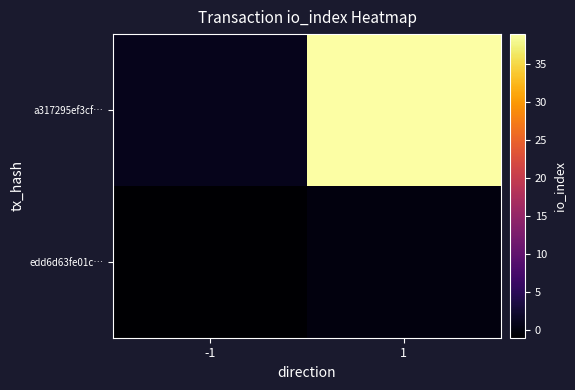

Reading right to left, list all the values displayed in this chart.

edd6d63fe01c…: 1=0	-1=-1
a317295ef3cf…: 1=39	-1=1